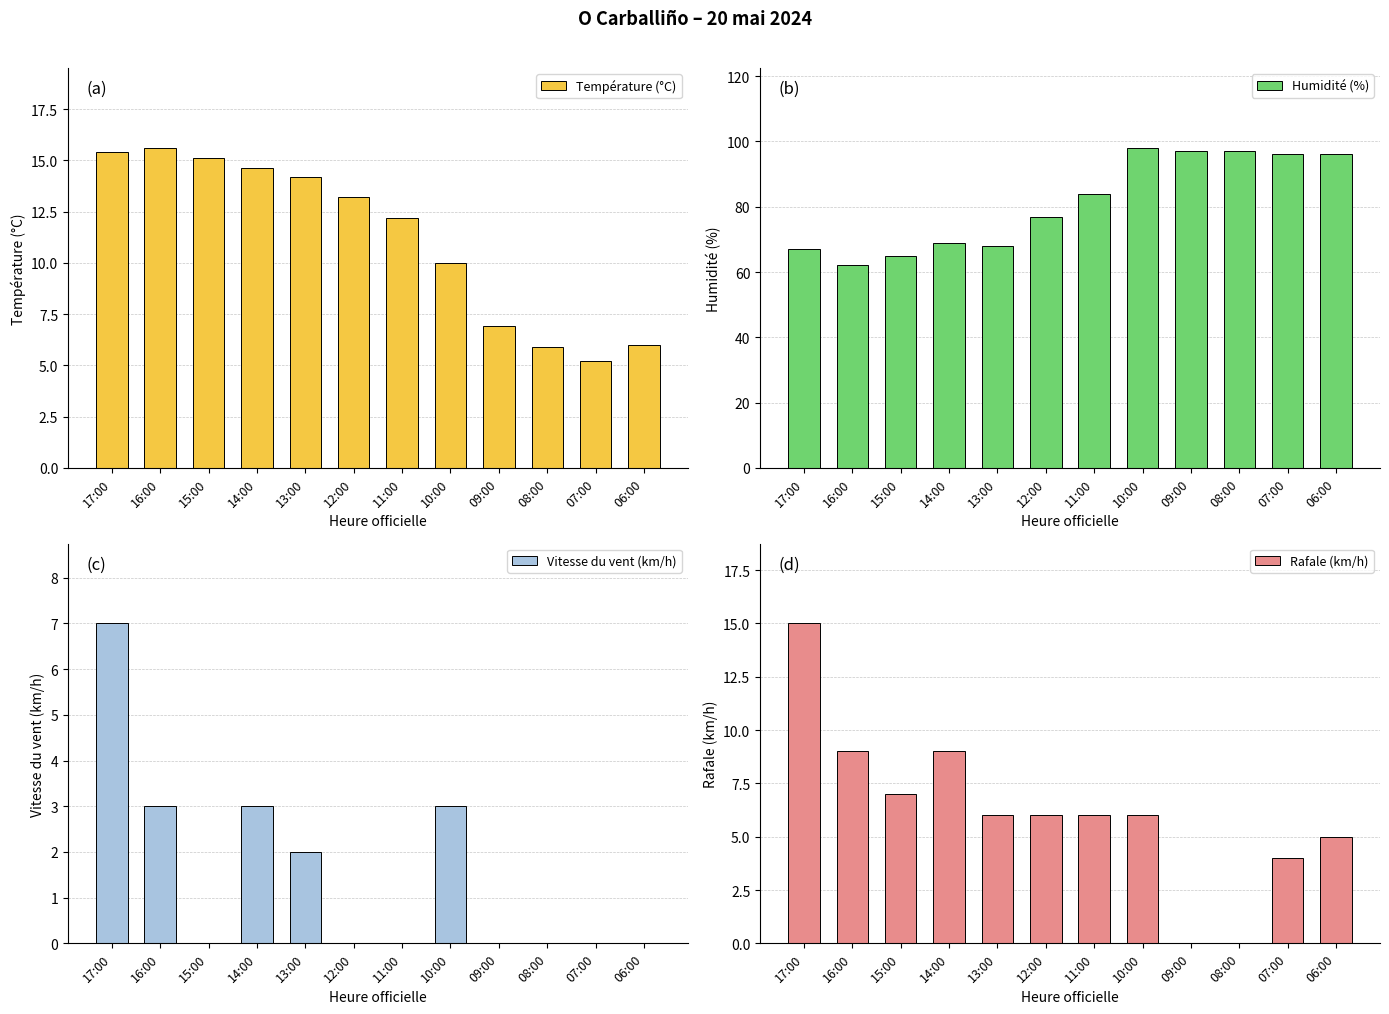

What is the average value of the Rafale (km/h) series?

6